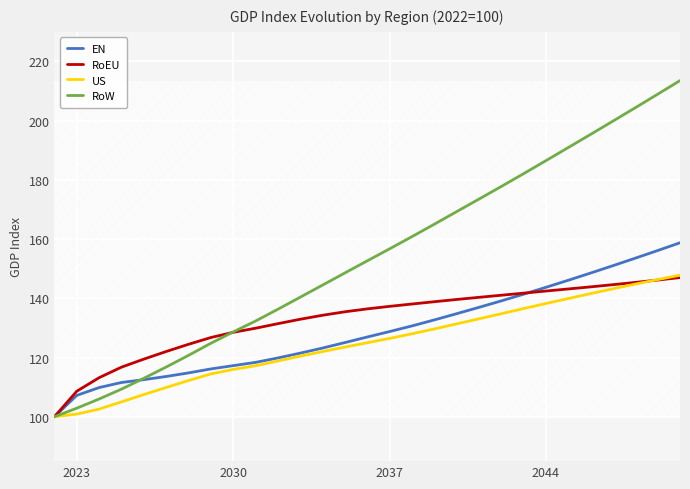

Which series has the largest total across all categories?

RoW